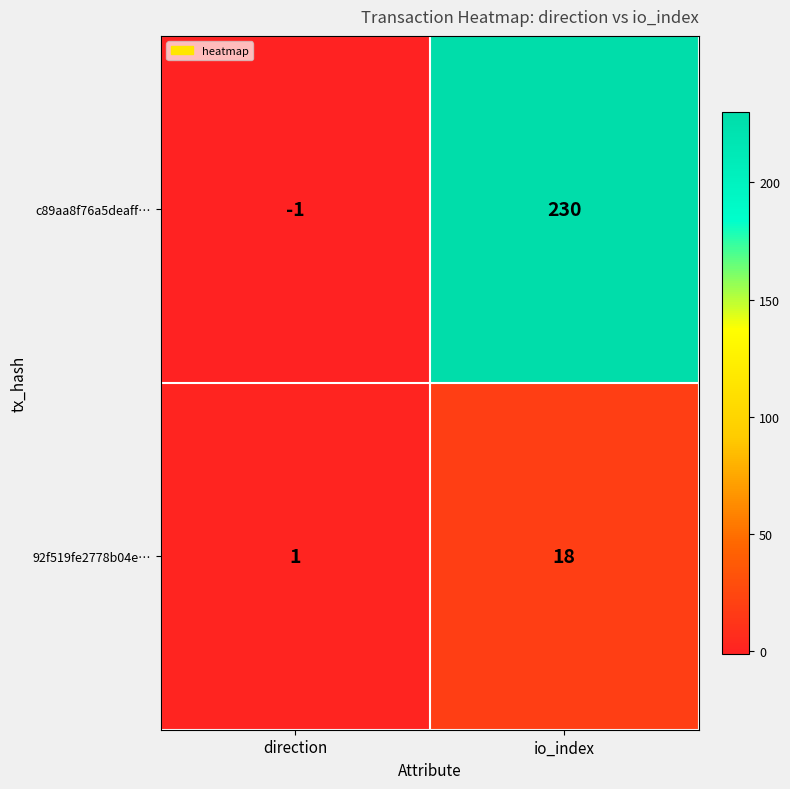

How many categories are shown in the chart?

2